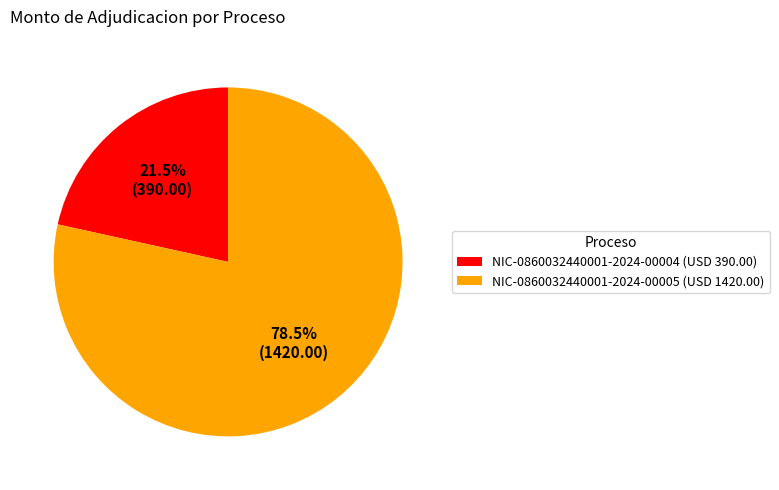

Between NIC-0860032440001-2024-00004 and NIC-0860032440001-2024-00005, which is larger?

NIC-0860032440001-2024-00005